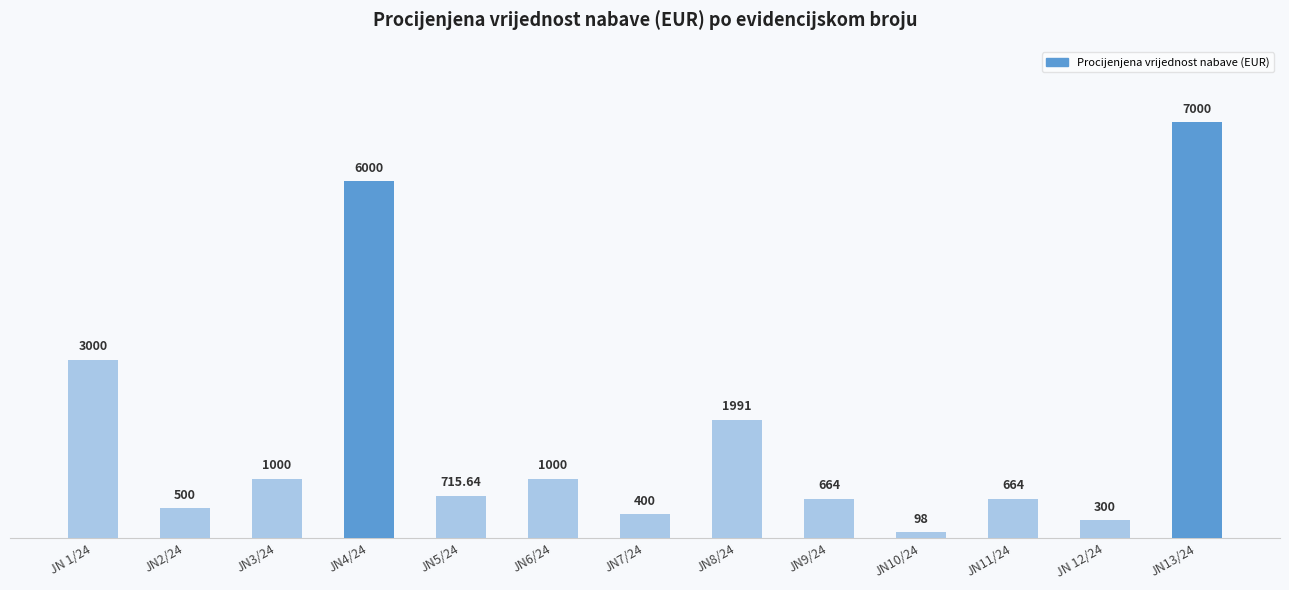

Which label corresponds to the smallest value in the chart?

JN10/24